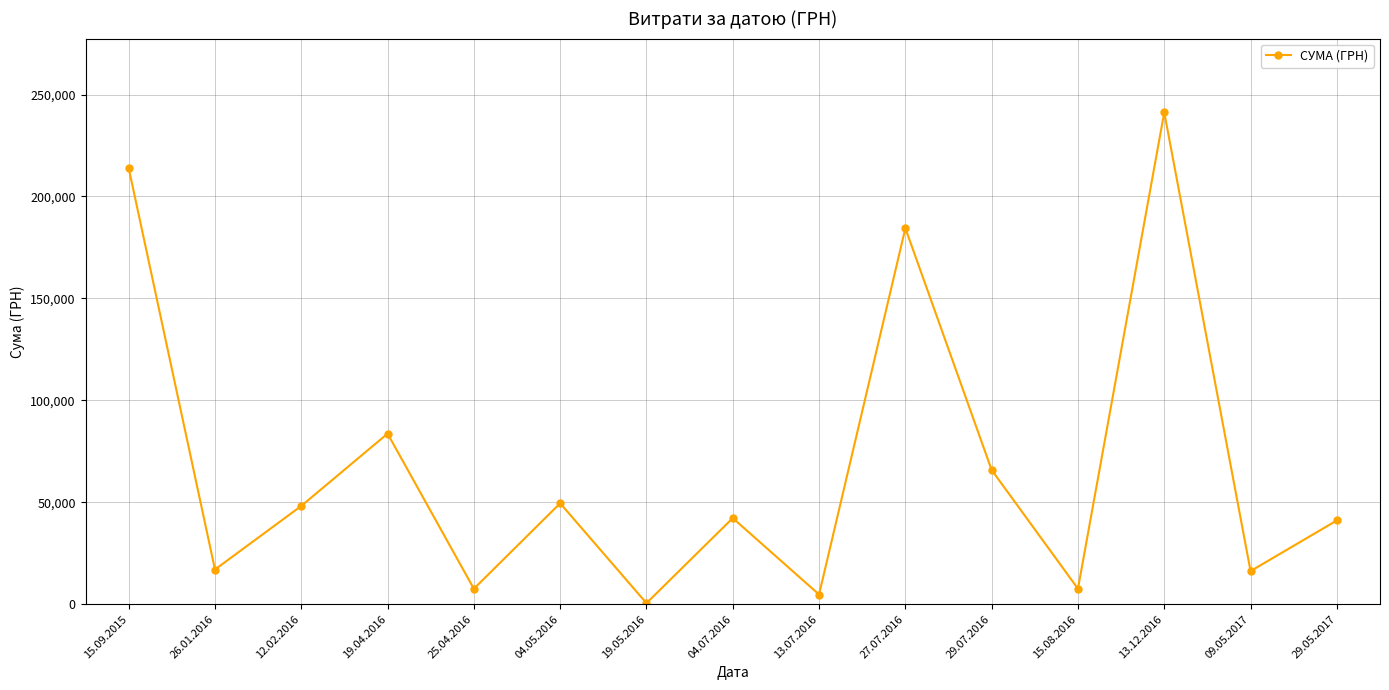

How many points are lower than both their immediate neighbors (excluding endpoints)?

6